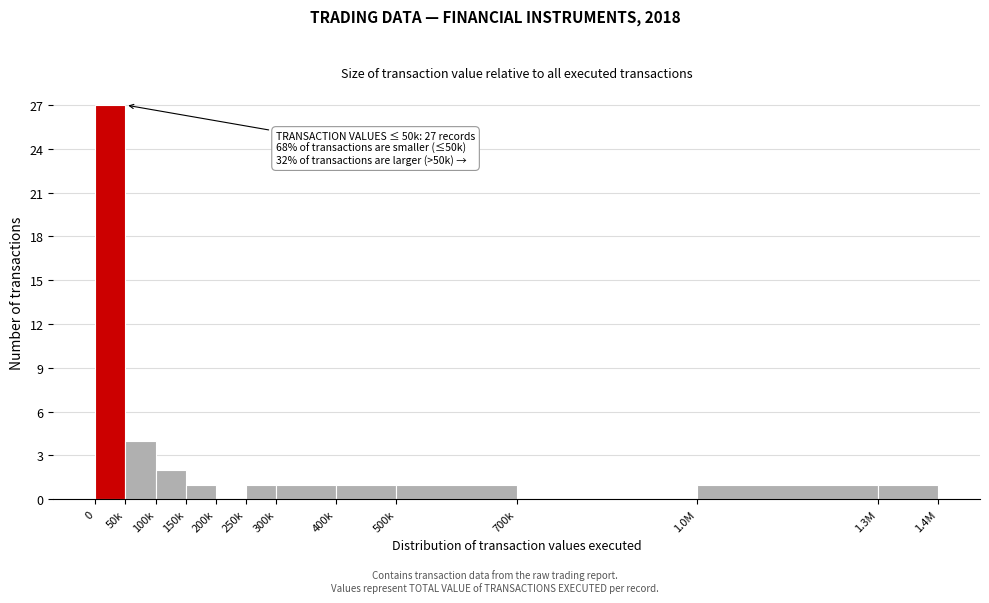

Reading left to right, list all the values displayed in this chart.

0=27	50k=4	100k=2	150k=1	200k=0	250k=1	300k=1	400k=1	500k=1	700k=0	1.0M=1	1.3M=1